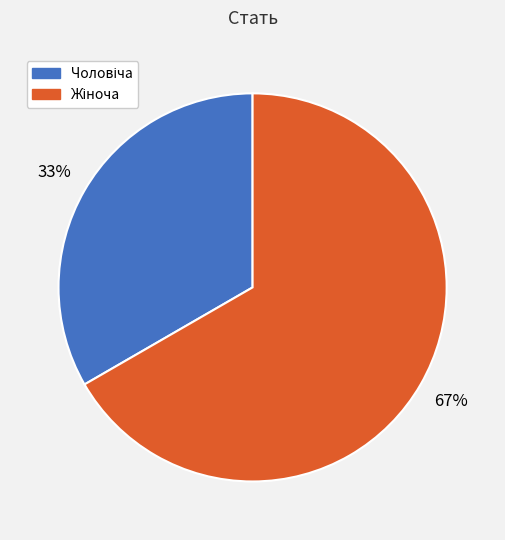

Does any single category account for the majority?

Yes